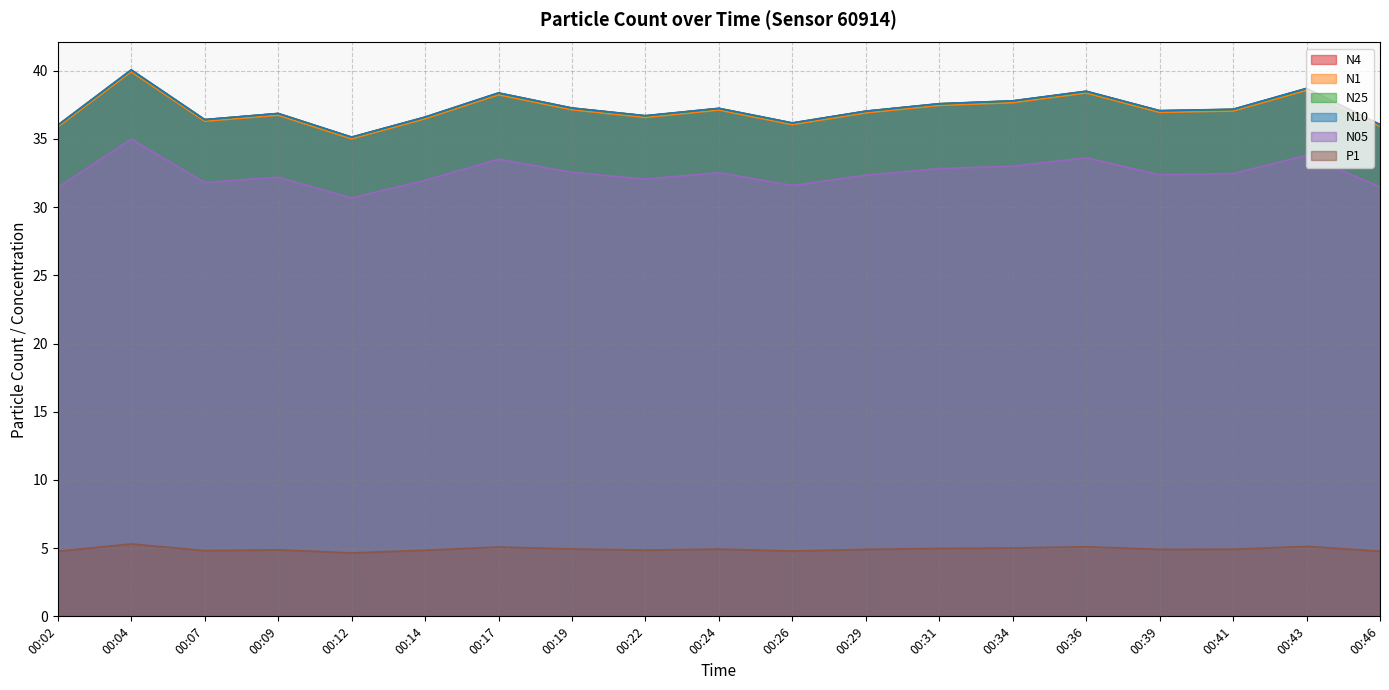

True or false: N1 has a value of 54.7 at 00:39.

False